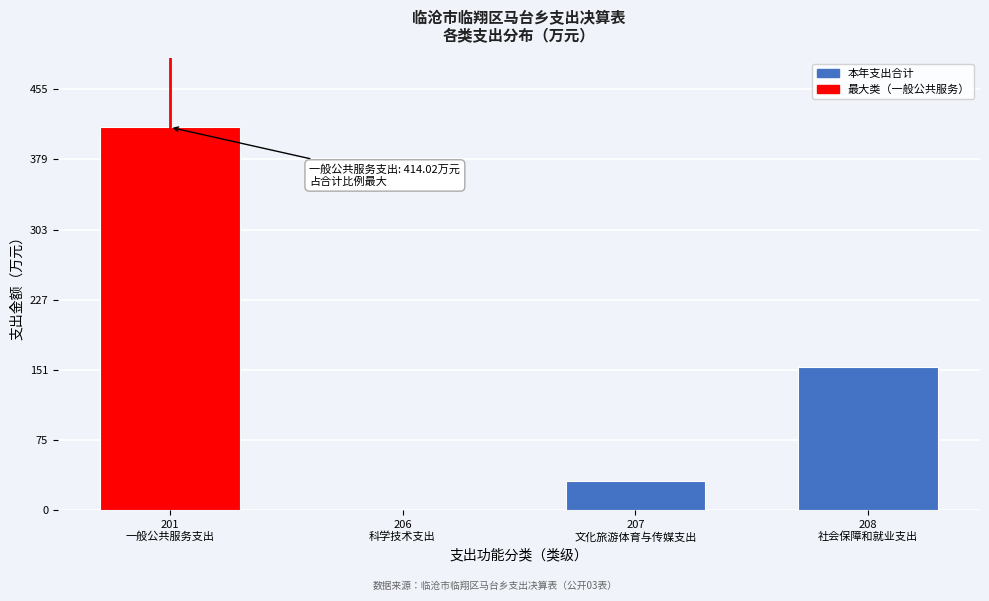

What is the maximum value shown in the chart?

414.0